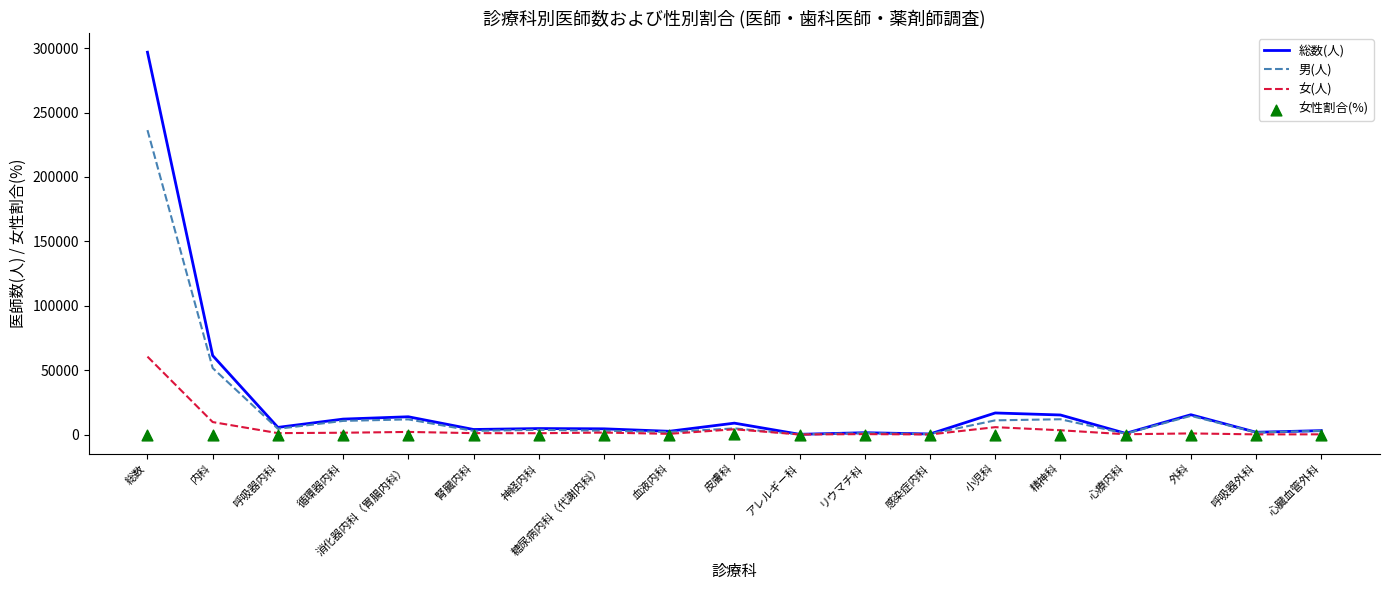

Which series contains the lowest Y value?

女性割合(%)